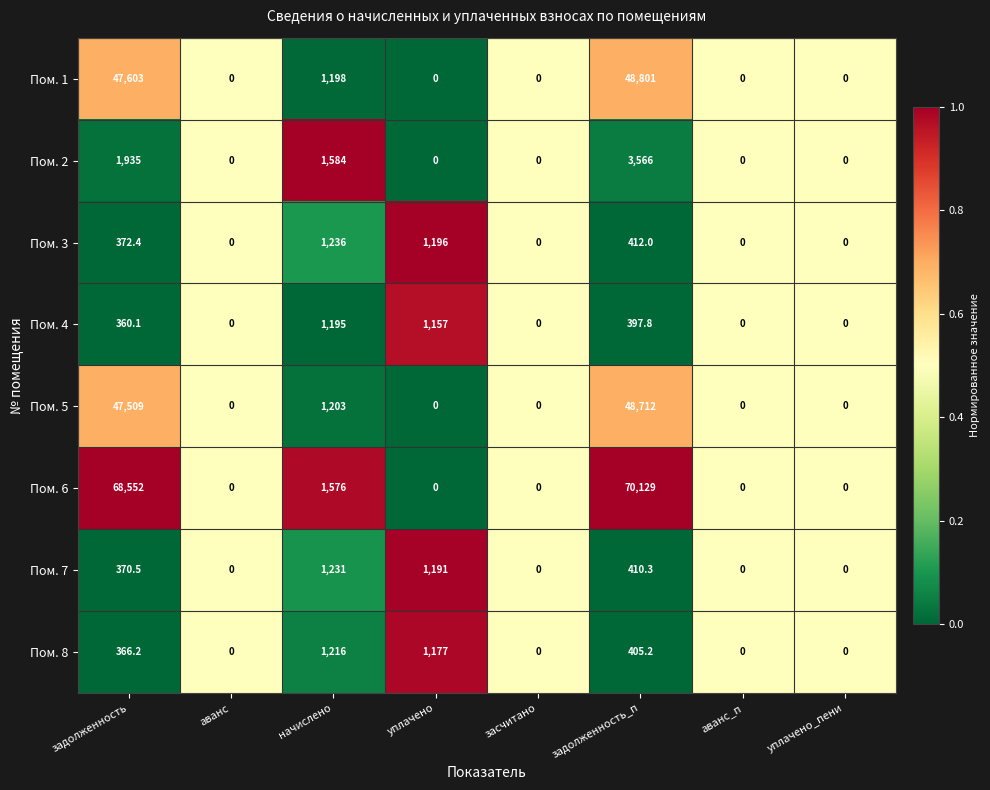

Rank the series at задолженность_п from highest to lowest value.

Пом. 6, Пом. 1, Пом. 5, Пом. 2, Пом. 3, Пом. 7, Пом. 8, Пом. 4